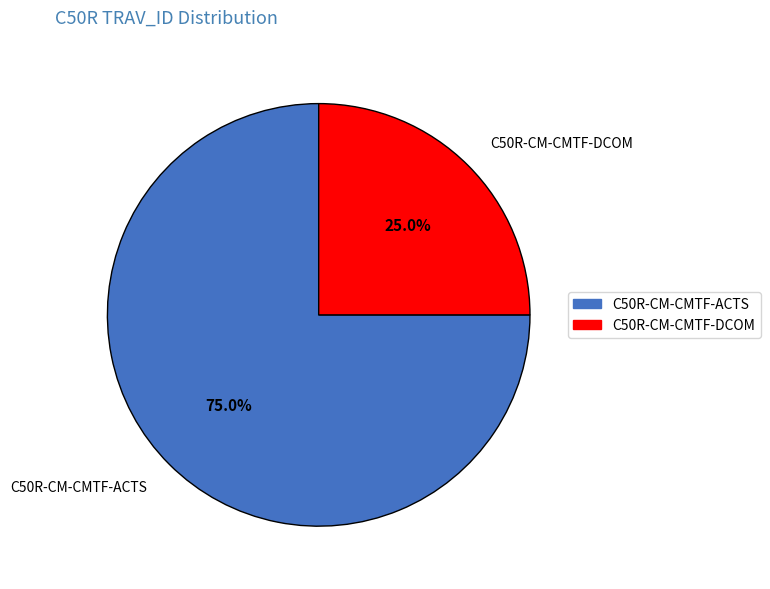

What is the largest slice in the pie chart?

C50R-CM-CMTF-ACTS